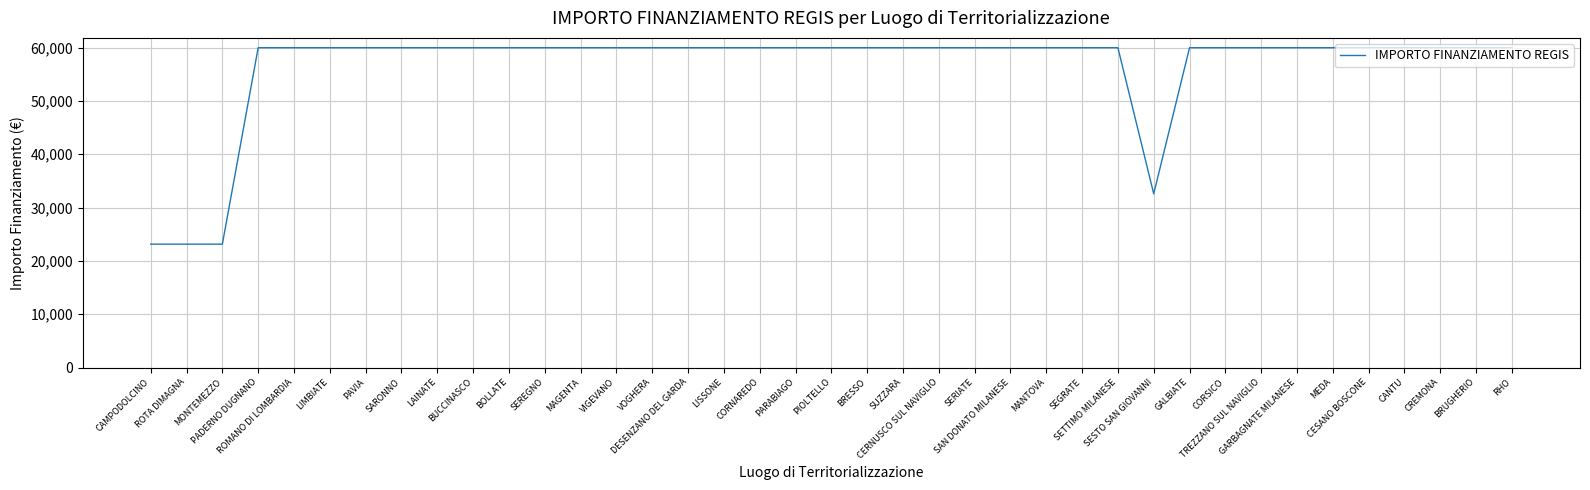

What is the greatest value displayed?

59966